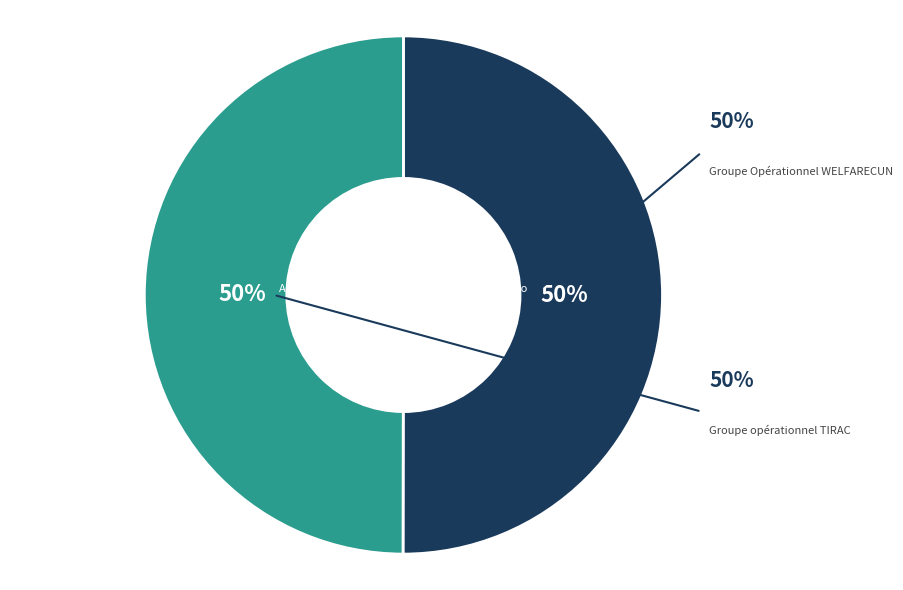

What percentage is NOT represented by Groupe Opérationnel WELFARECUN?

50.0%